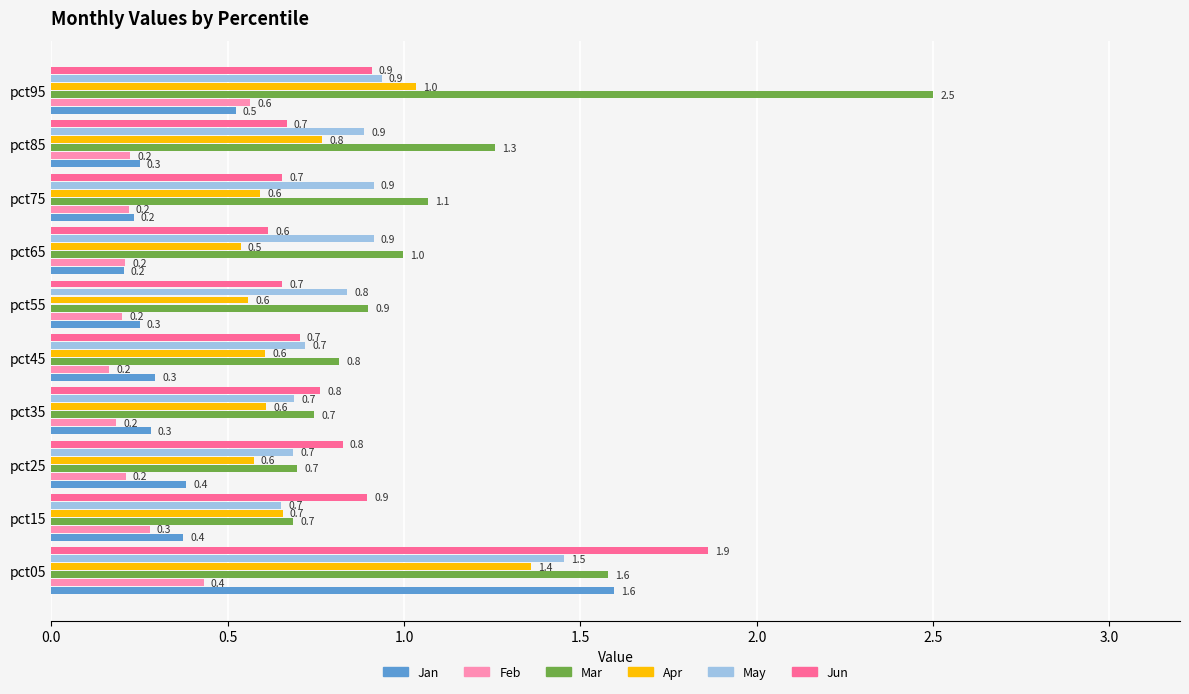

What is the difference between the highest and lowest values at pct65?

0.8